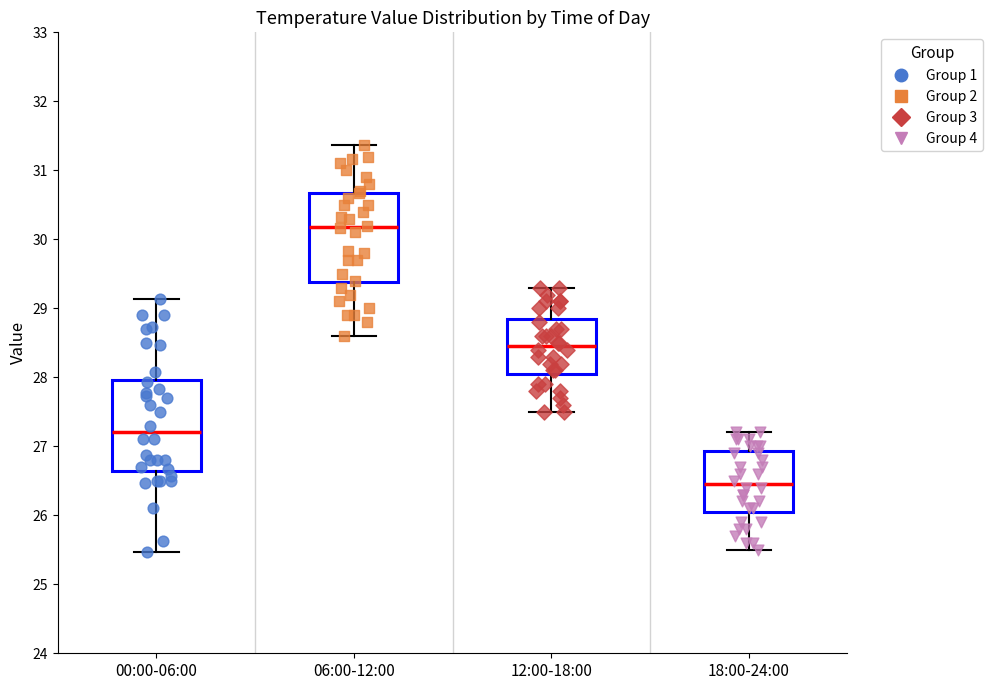

Which box has the lowest median line?

18:00-24:00